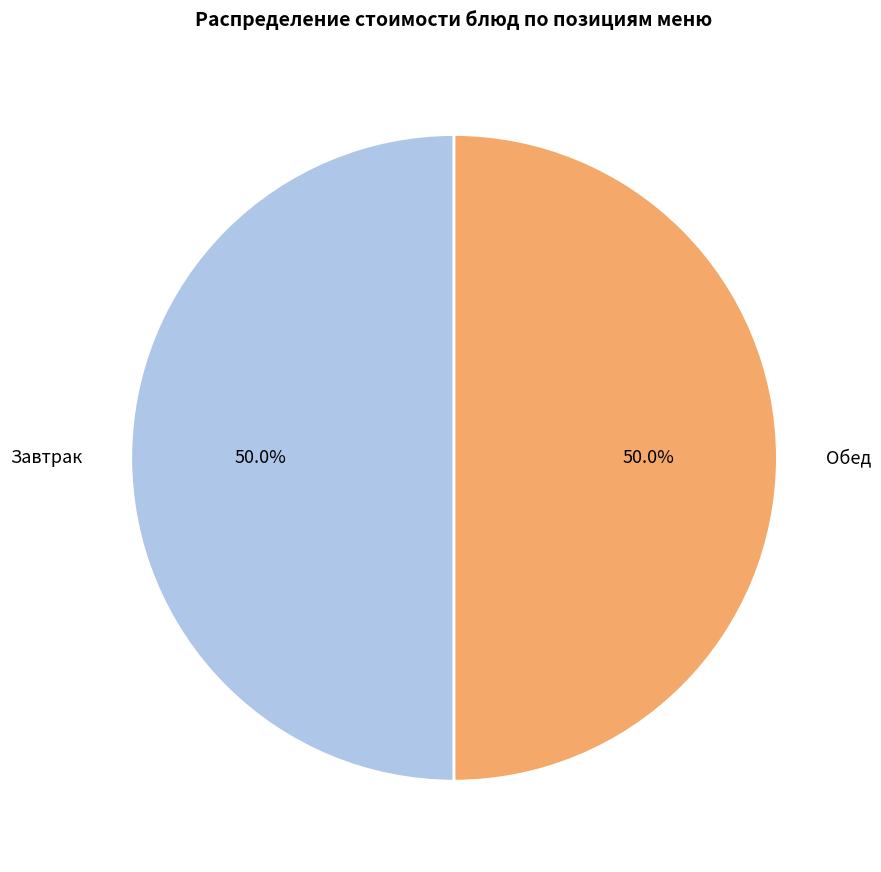

What portion of the pie excludes Завтрак?

50.0%